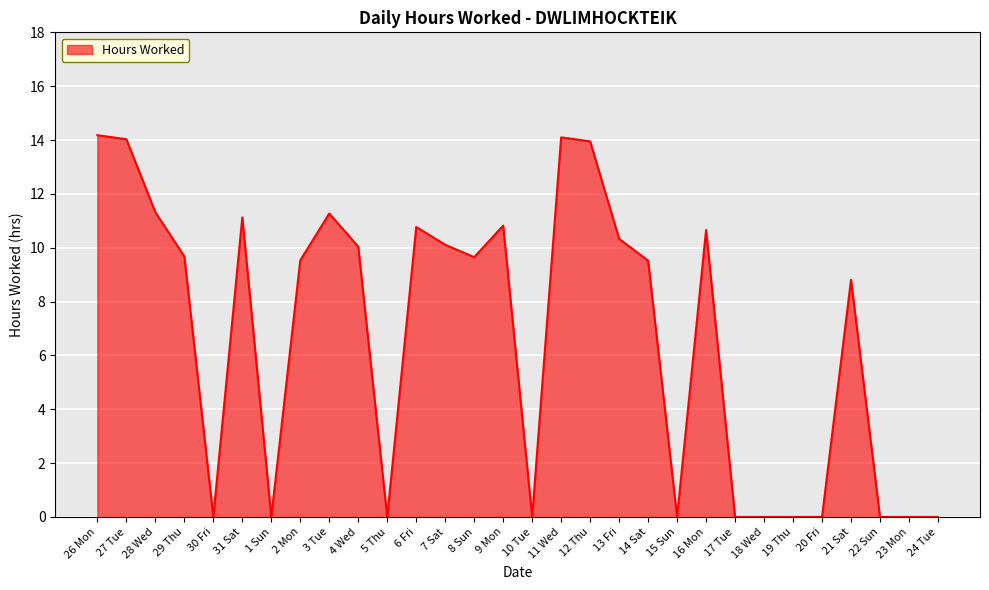

Is it true that the value at 4 Wed is 5.1?

False